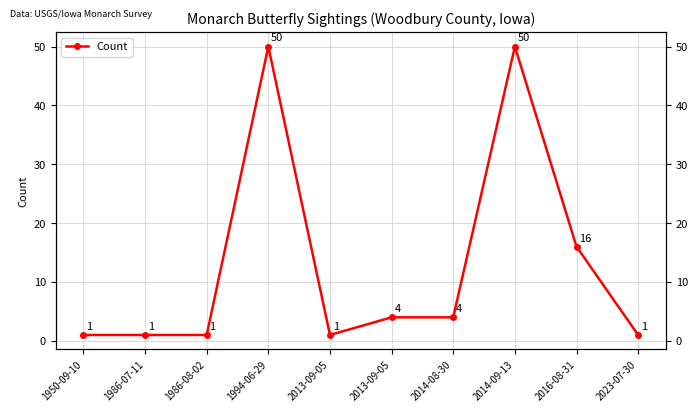

What is the change in value from 2014-08-30 to 2016-08-31?

+12